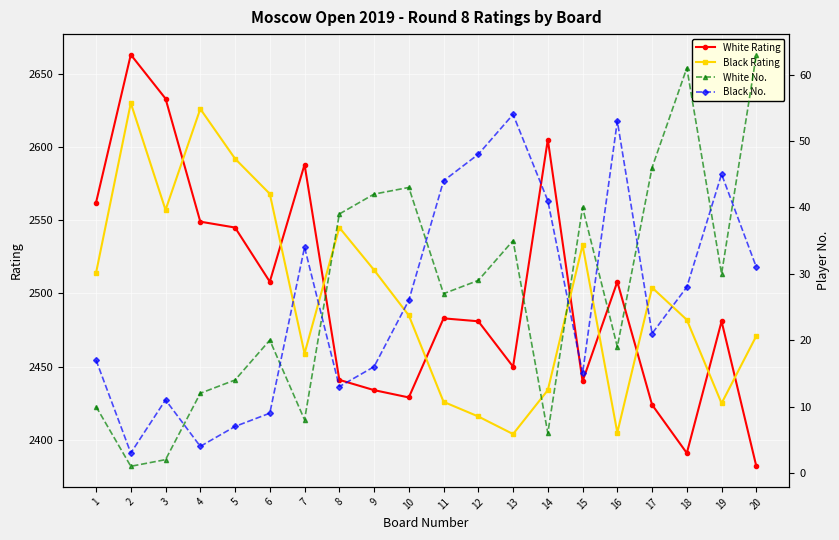

Rank the series by their maximum value, from lowest to highest.

Black No., White No., Black Rating, White Rating